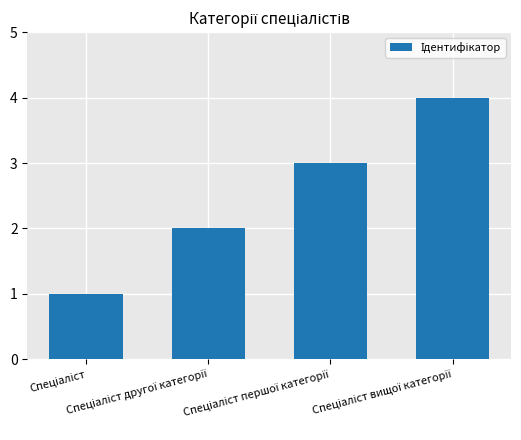

What is the greatest value displayed?

4